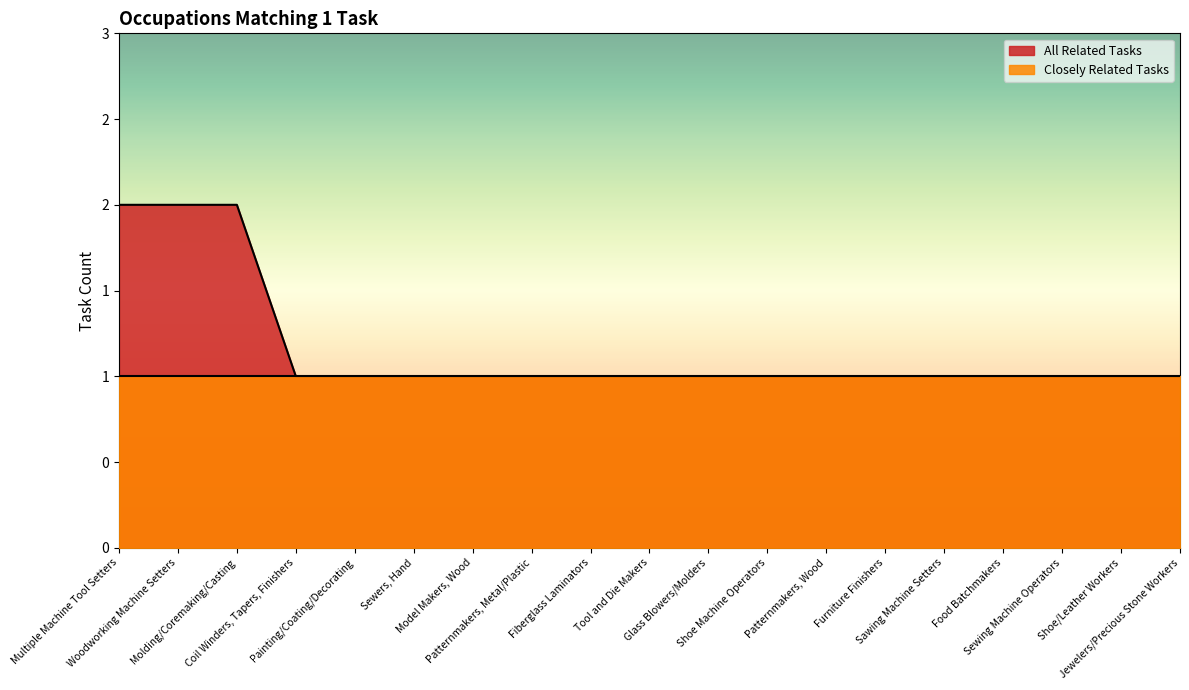

Reading left to right, list all the values displayed in this chart.

2	2	2	1	1	1	1	1	1	1	1	1	1	1	1	1	1	1	1